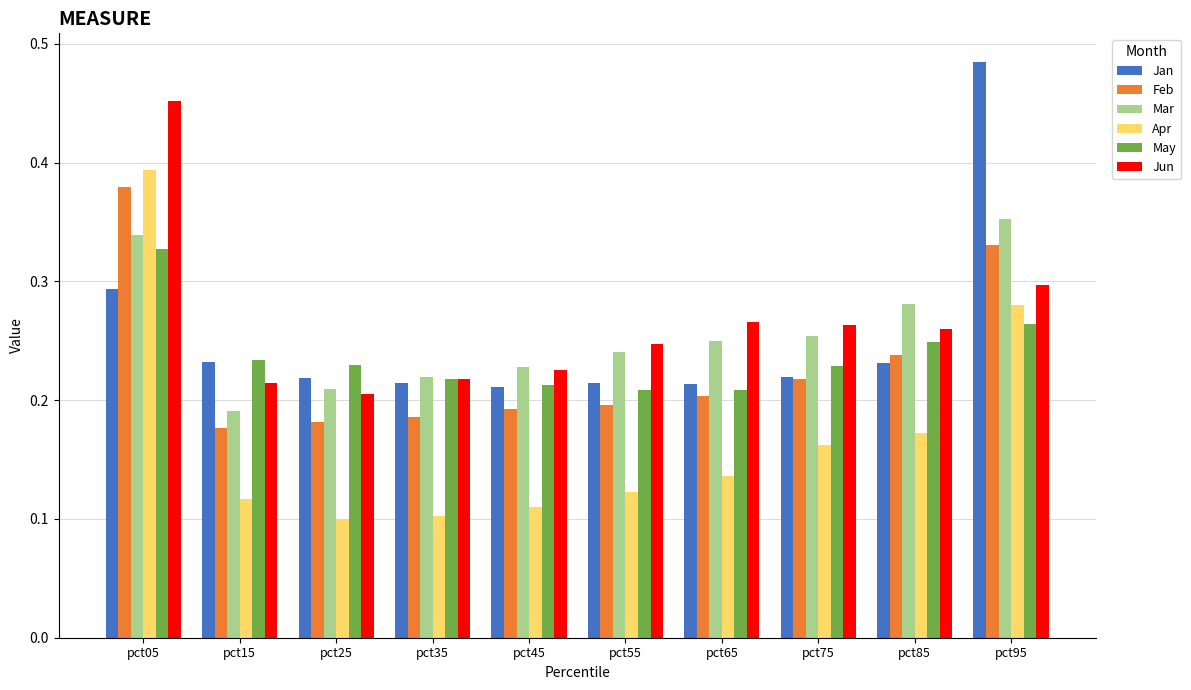

The Mar series shows 0.2 at pct15. True or false?

True